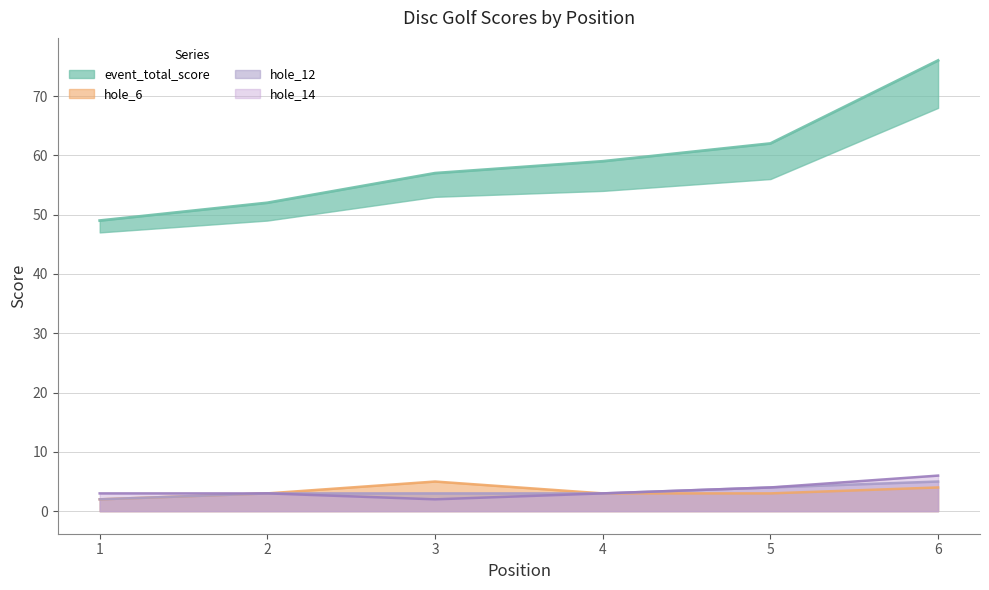

List the series in order of their peak value, lowest first.

hole_6, hole_12, hole_14, event_total_score